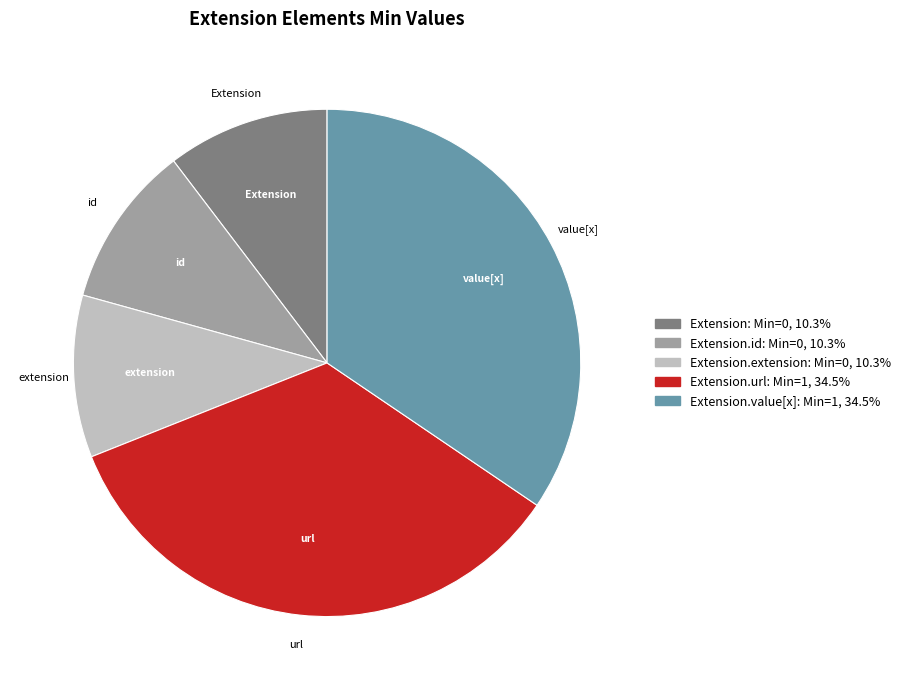

Is there any slice that represents more than half of the pie?

No